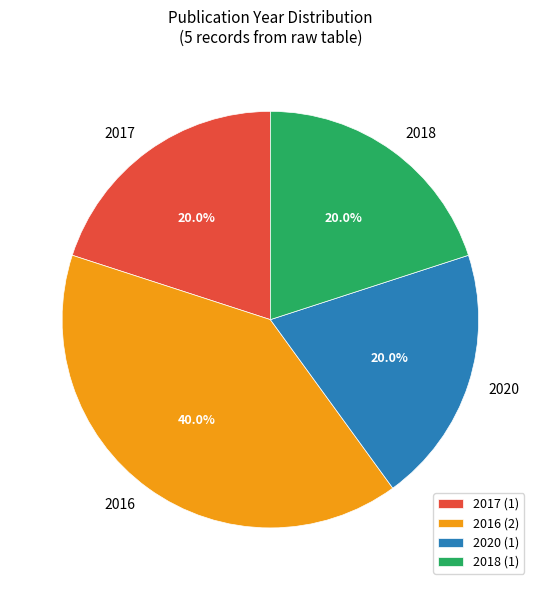

Do 2018 and 2020 together represent more than half of the pie?

No